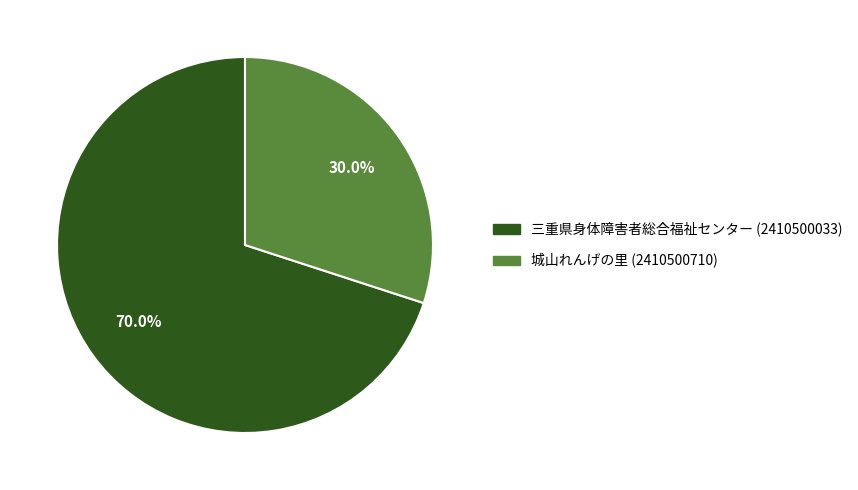

Is it true that 三重県身体障害者総合福祉センター (2410500033) is 81% of the pie?

False